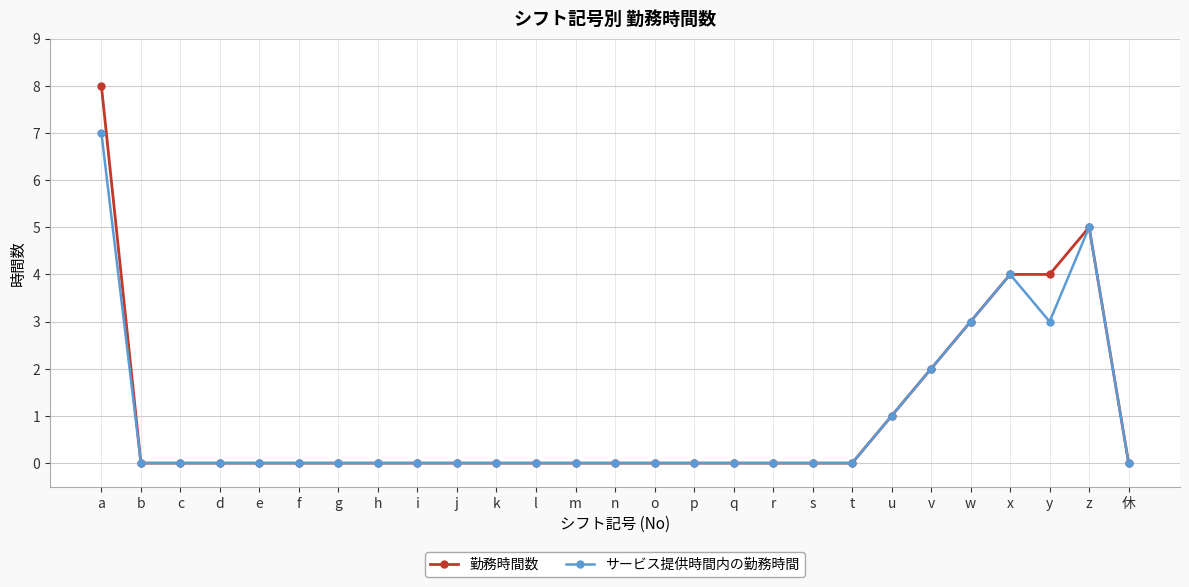

What are all the series names shown in the legend?

勤務時間数, サービス提供時間内の勤務時間